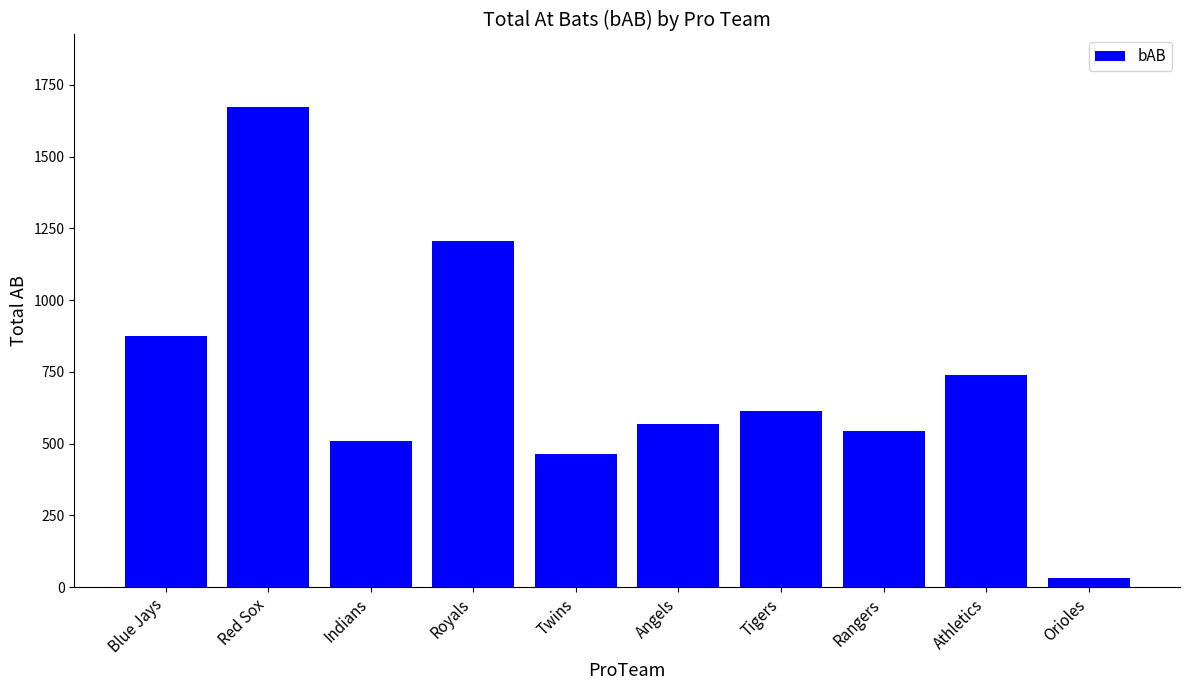

Which category has the lowest value across all series?

Orioles